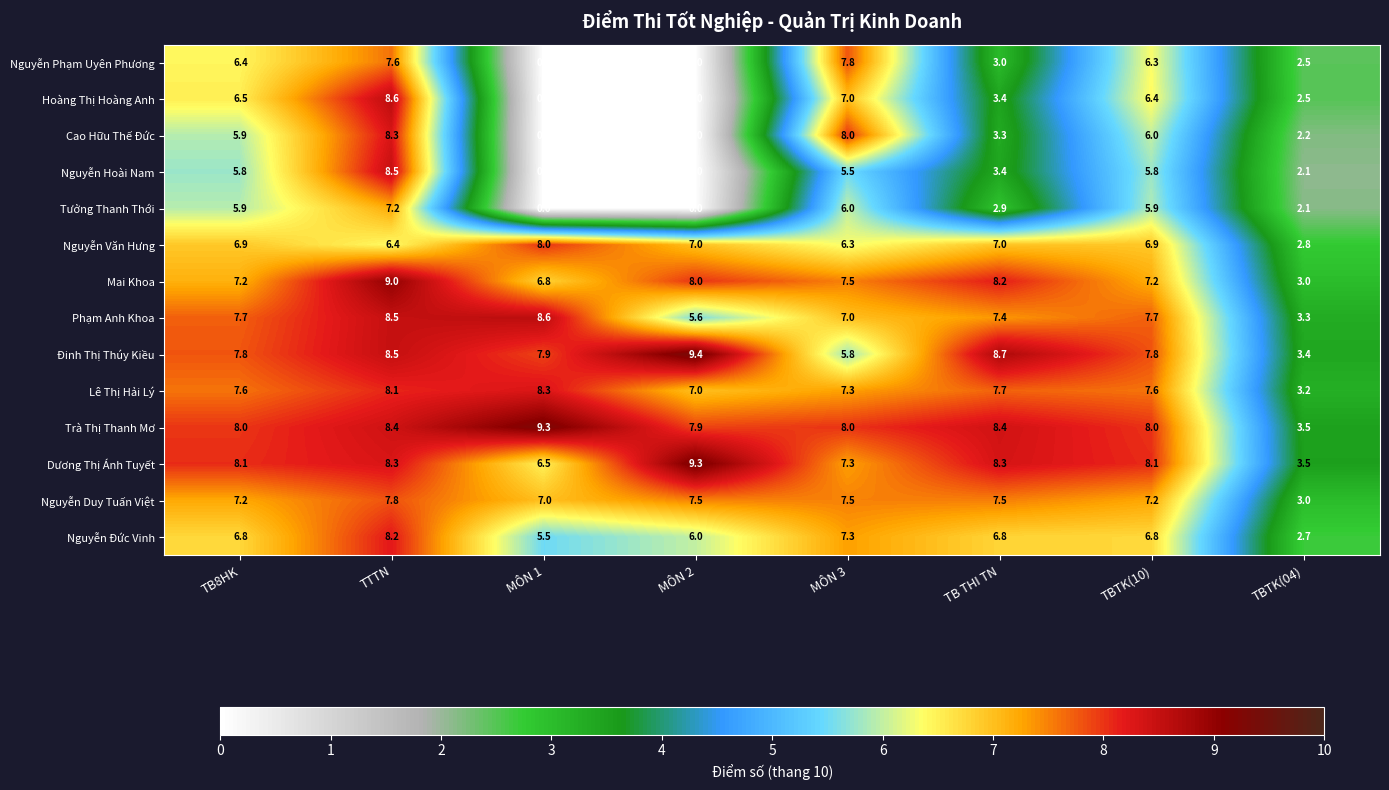

What is the sum of the Trà Thị Thanh Mơ values at MÔN 2 and TBTK(10)?

15.9